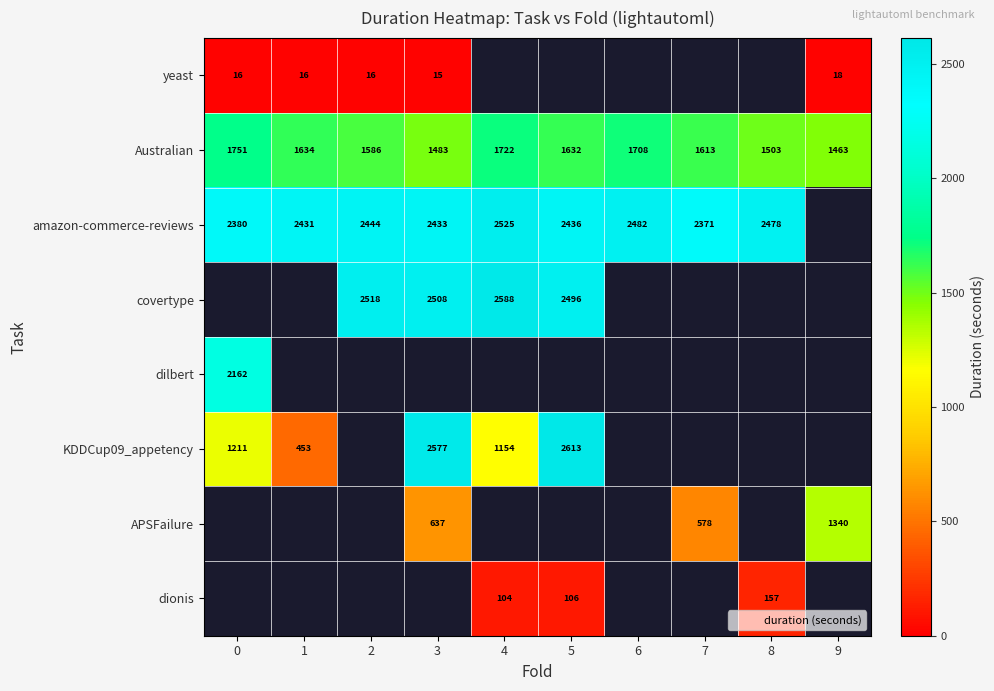

Which series has the largest range (max minus min)?

KDDCup09_appetency